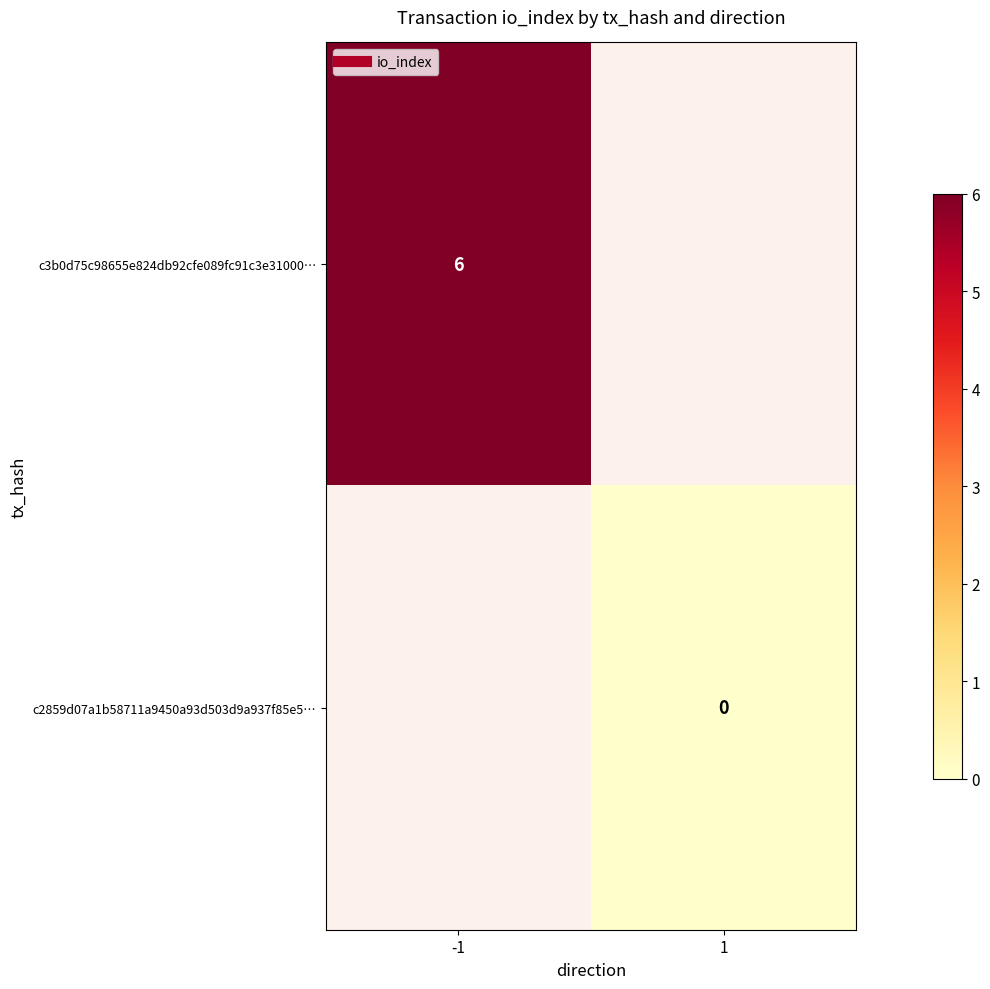

Where is c3b0d75c98655e824db92cfe089fc91c3e31000… nearest to the value 6?

-1